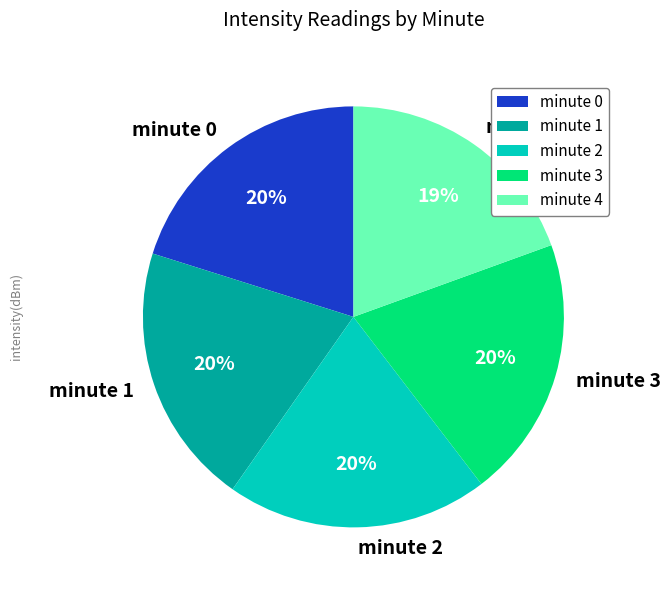

Is the sum of minute 0 and minute 2 greater than half?

No